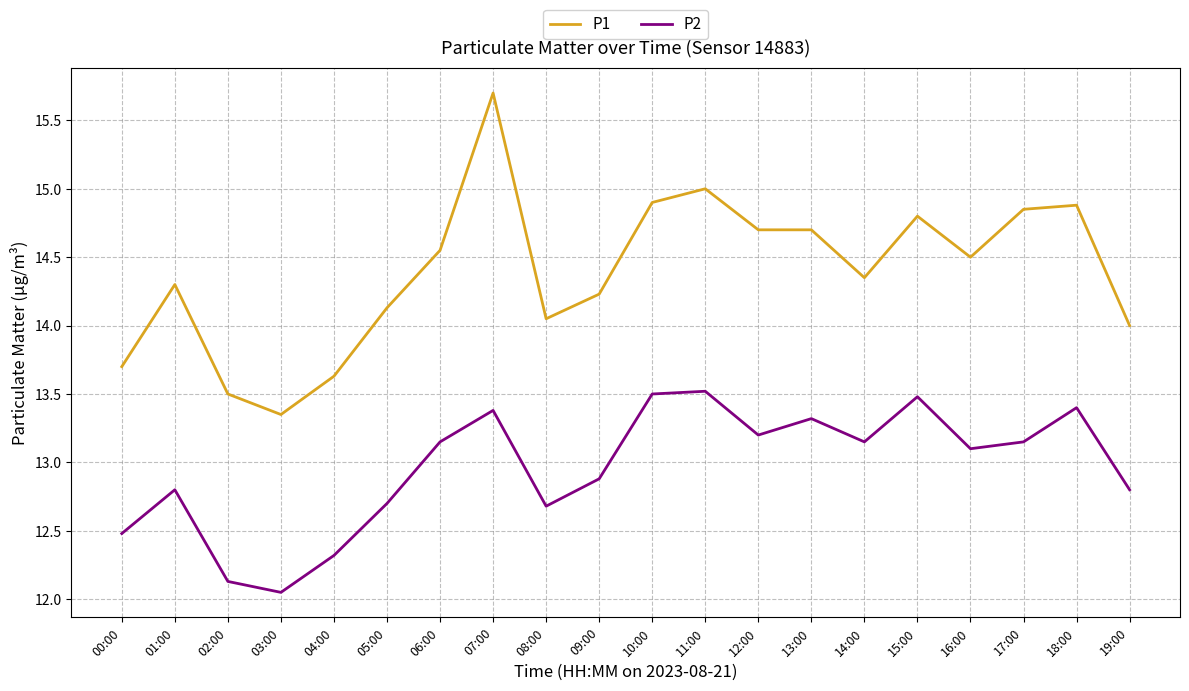

How many interior local peaks does the P2 series have?

6